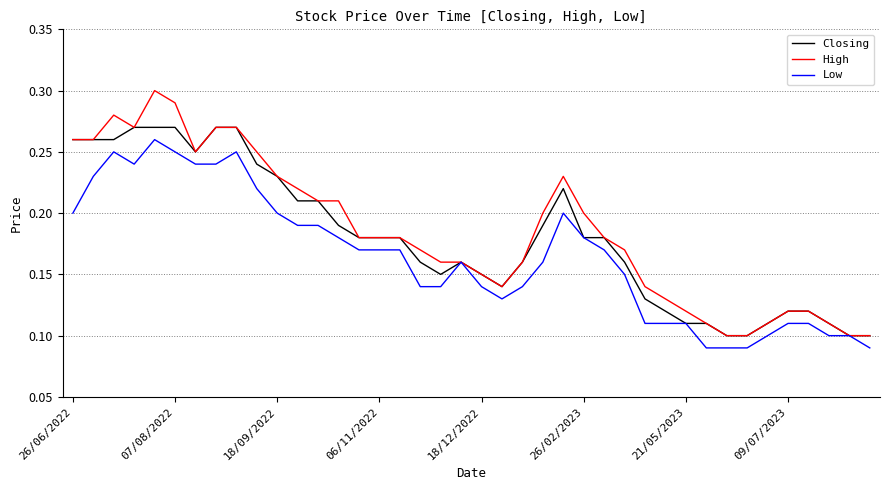

True or false: High and Closing intersect in this chart.

False